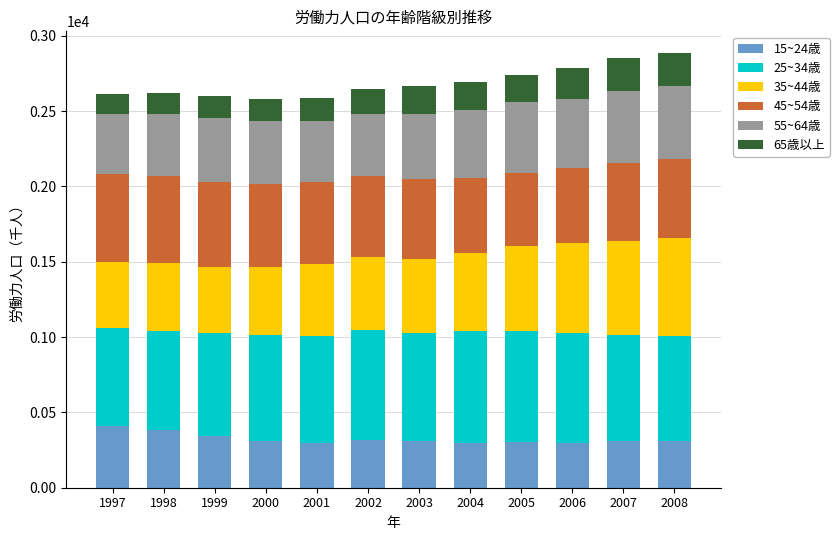

What is the total value across all series at 2003?

2664